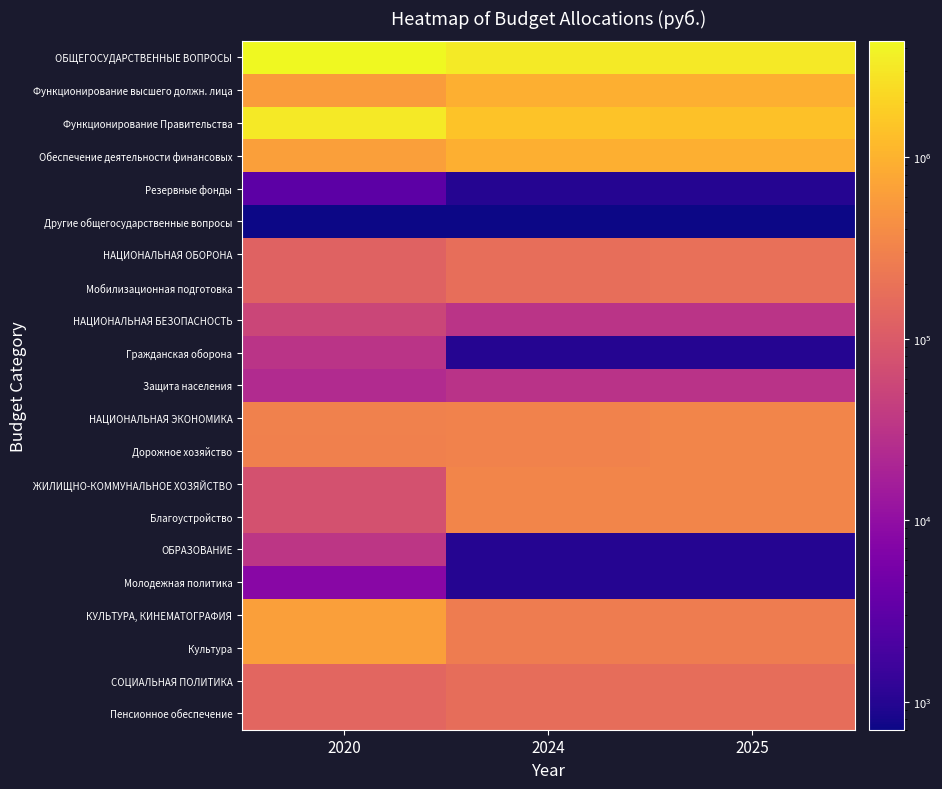

At which category is the sum across all series the highest?

2020